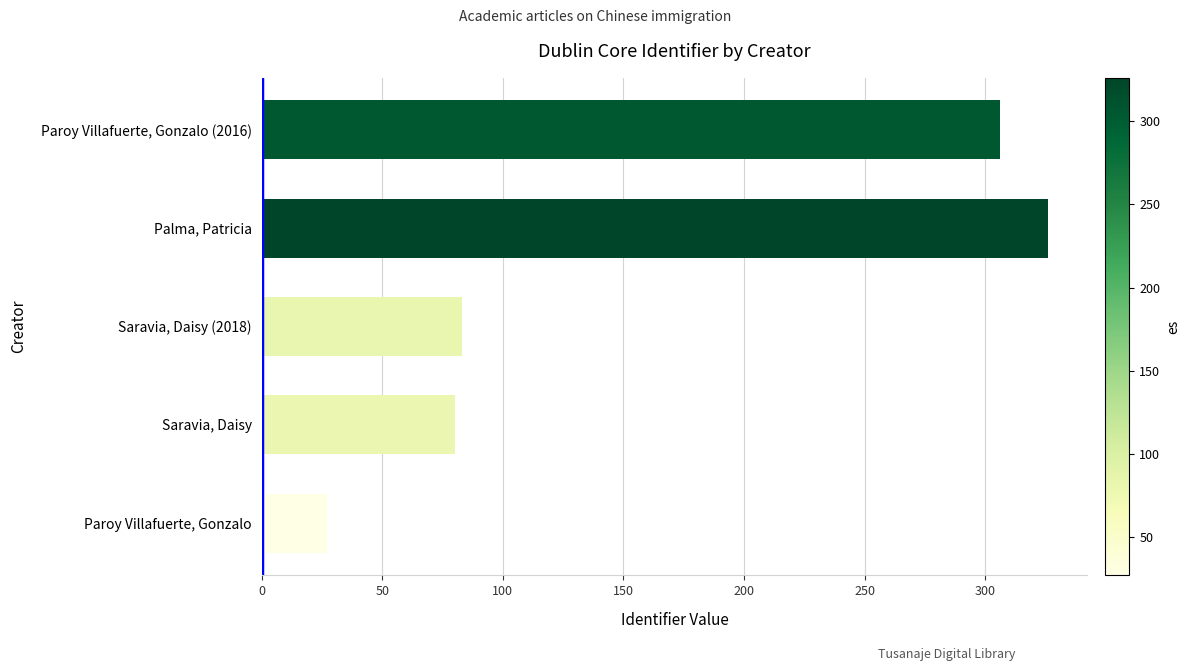

Rank the categories by value from highest to lowest.

Palma, Patricia, Paroy Villafuerte, Gonzalo (2016), Saravia, Daisy (2018), Saravia, Daisy, Paroy Villafuerte, Gonzalo